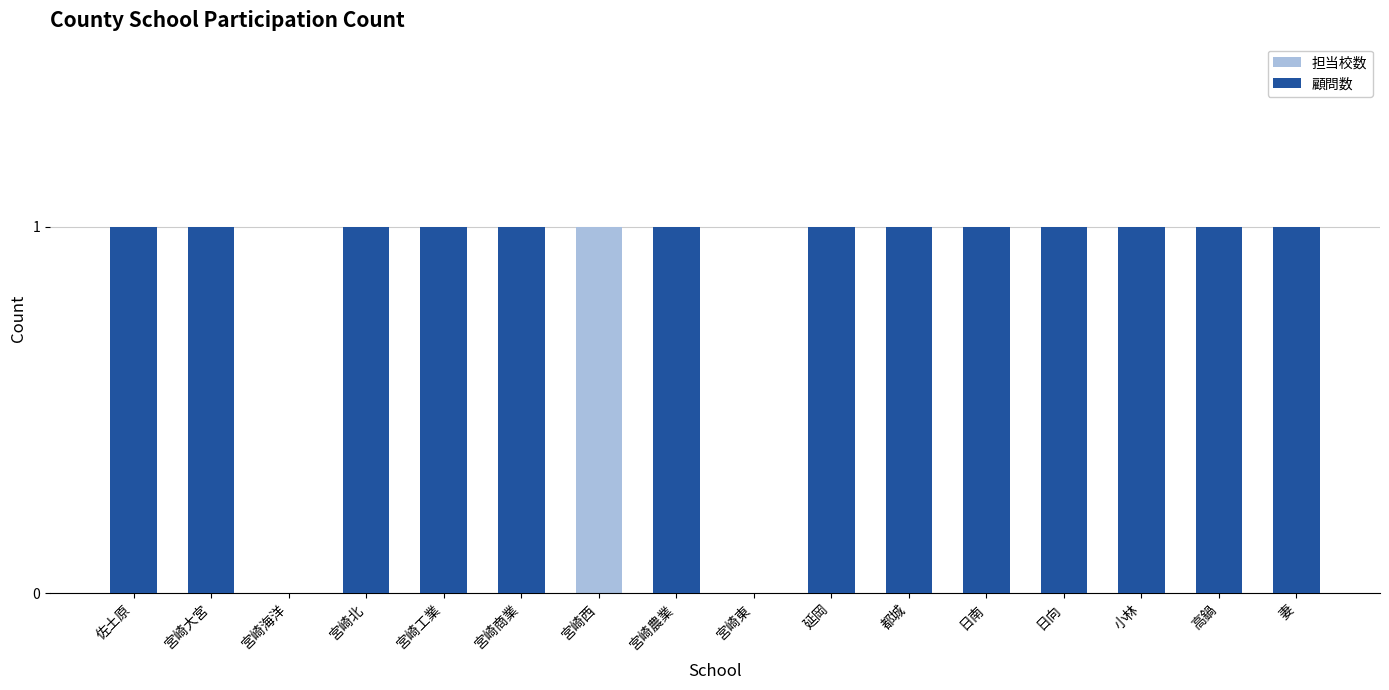

What is the label of the 6th bar from the right?

都城